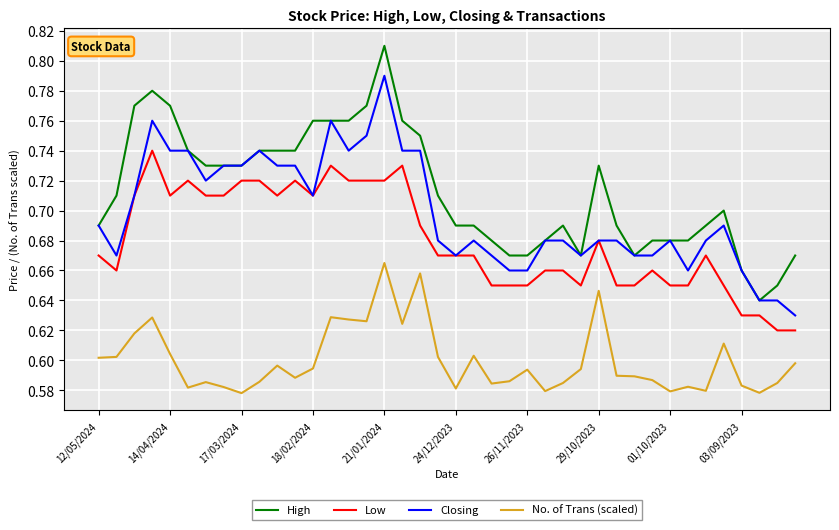

Which series has the widest spread of values?

High